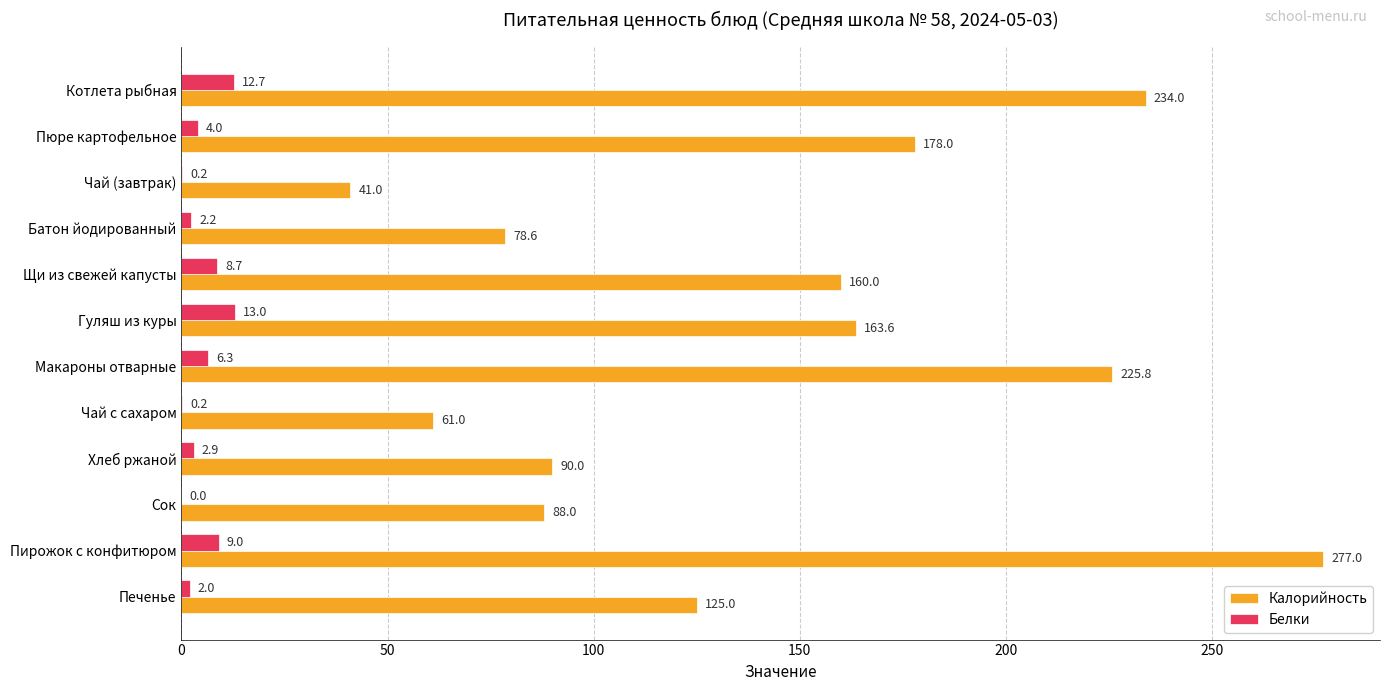

What is the average value of the Калорийность series?

143.5